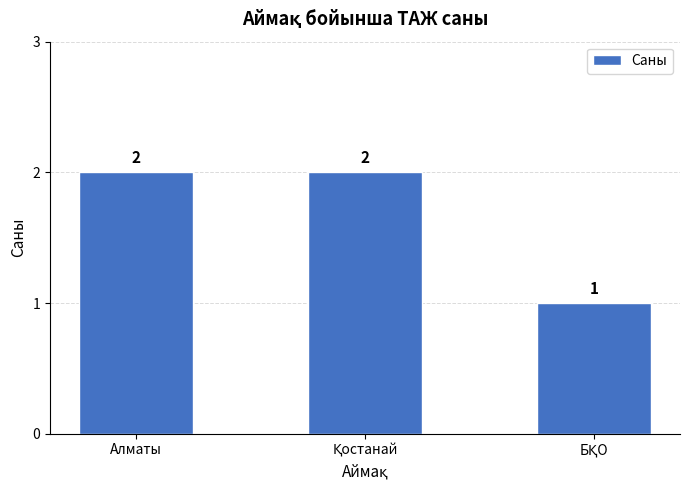

Count the values in the range 1 to 2.

3